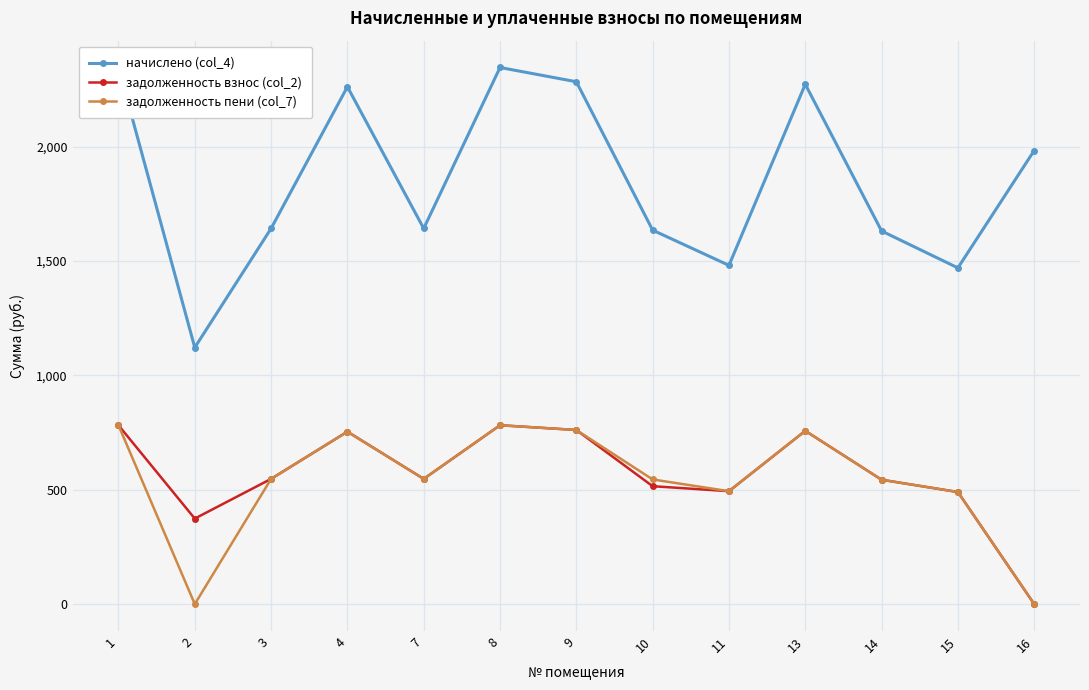

At which label does начислено (col_4) reach its minimum?

2